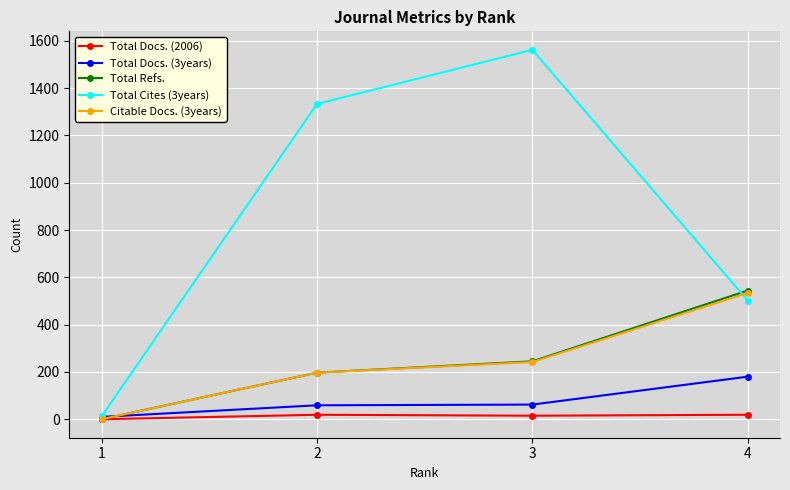

Which series has the widest spread of values?

Total Cites (3years)